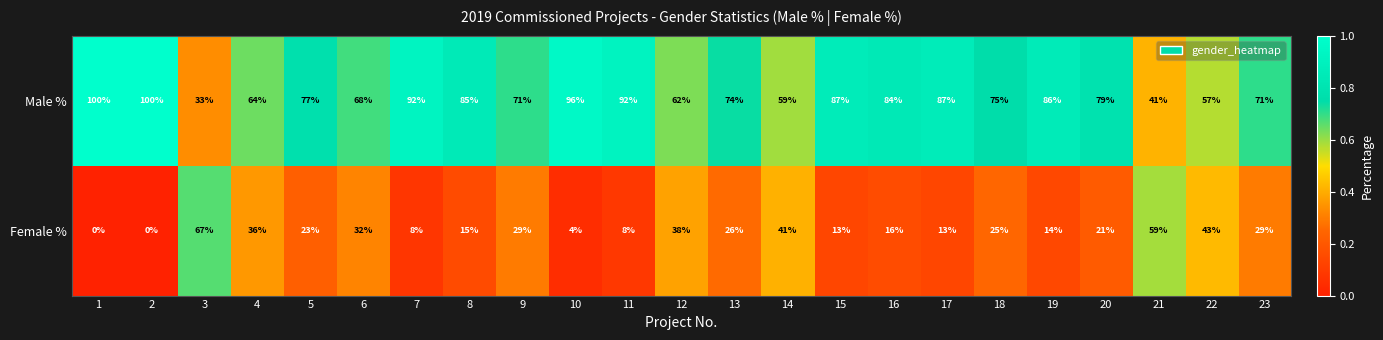

What is the difference between the second highest and minimum values in the Male % series?

67